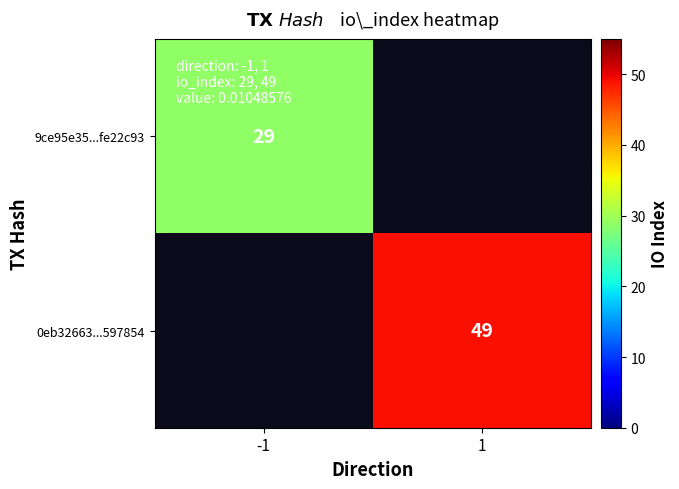

Is it true that 9ce95e35...fe22c93 equals 29 at -1?

True